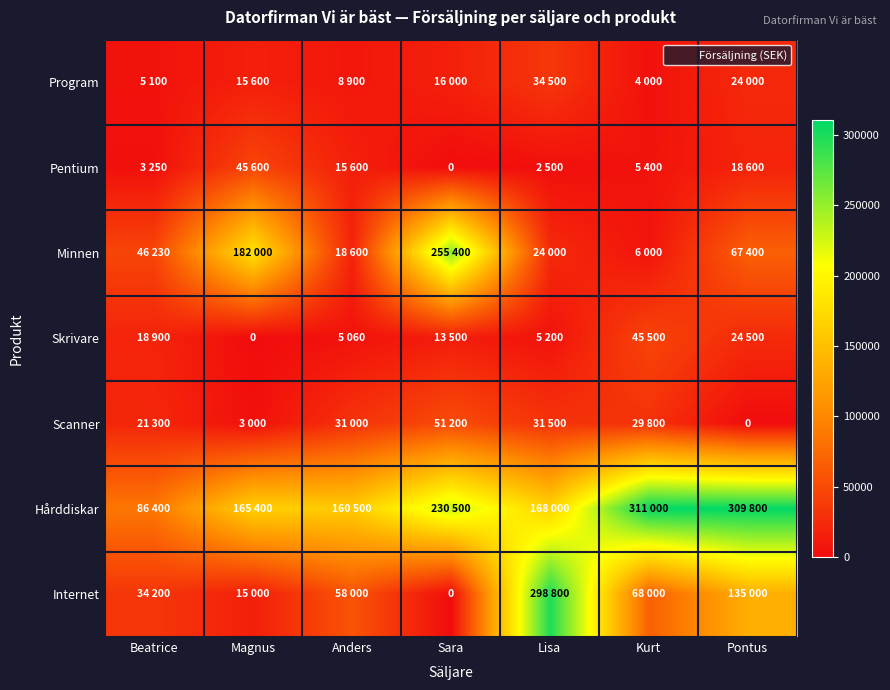

What is the difference between the maximum and minimum values in the Internet series?

298800